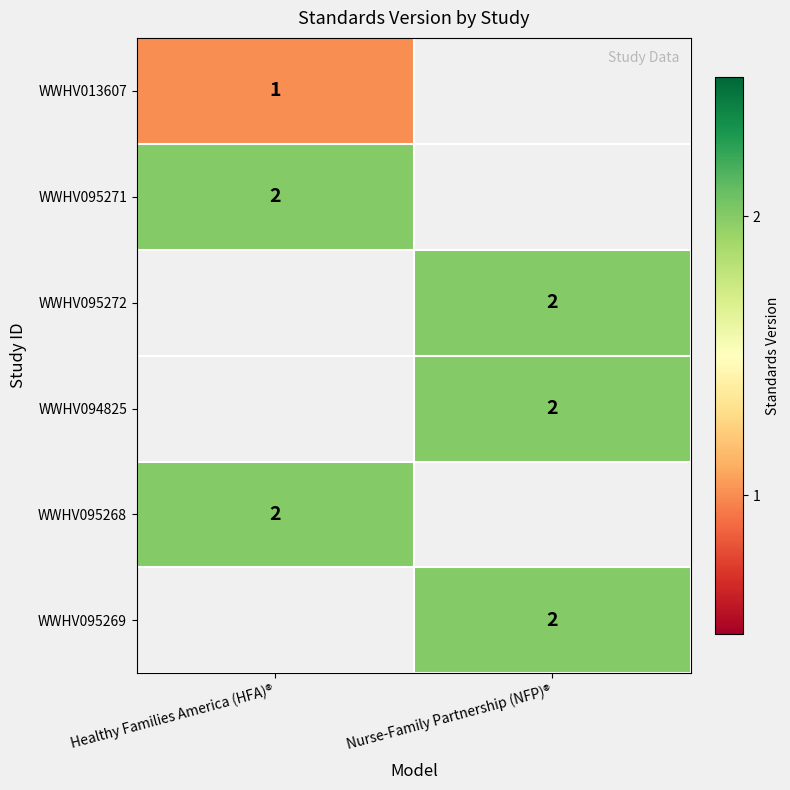

Is it true that WWHV095269 equals 2 at Nurse-Family Partnership (NFP)®?

True